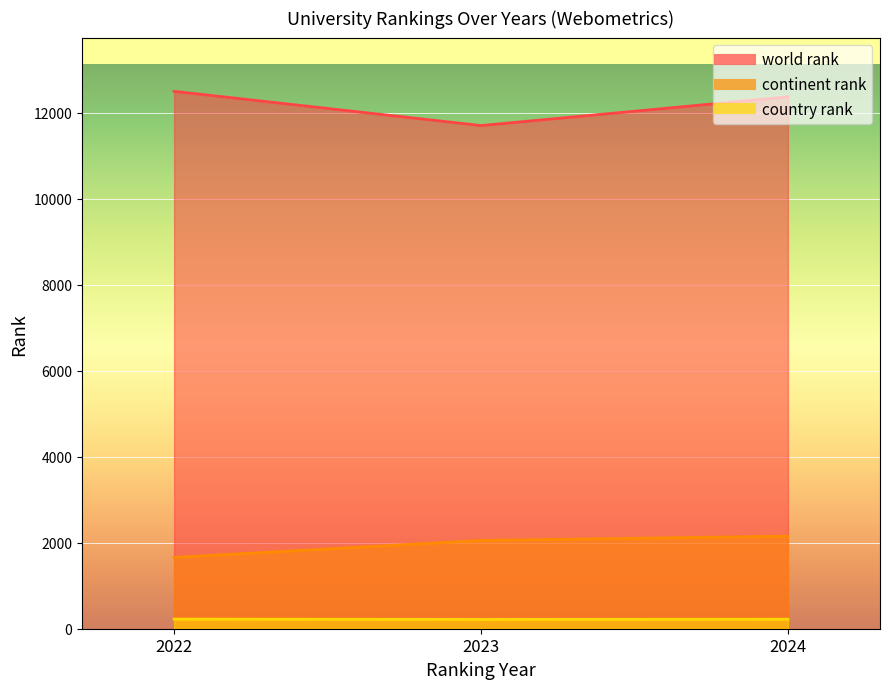

Between 2023 and 2022, which is larger?

2022